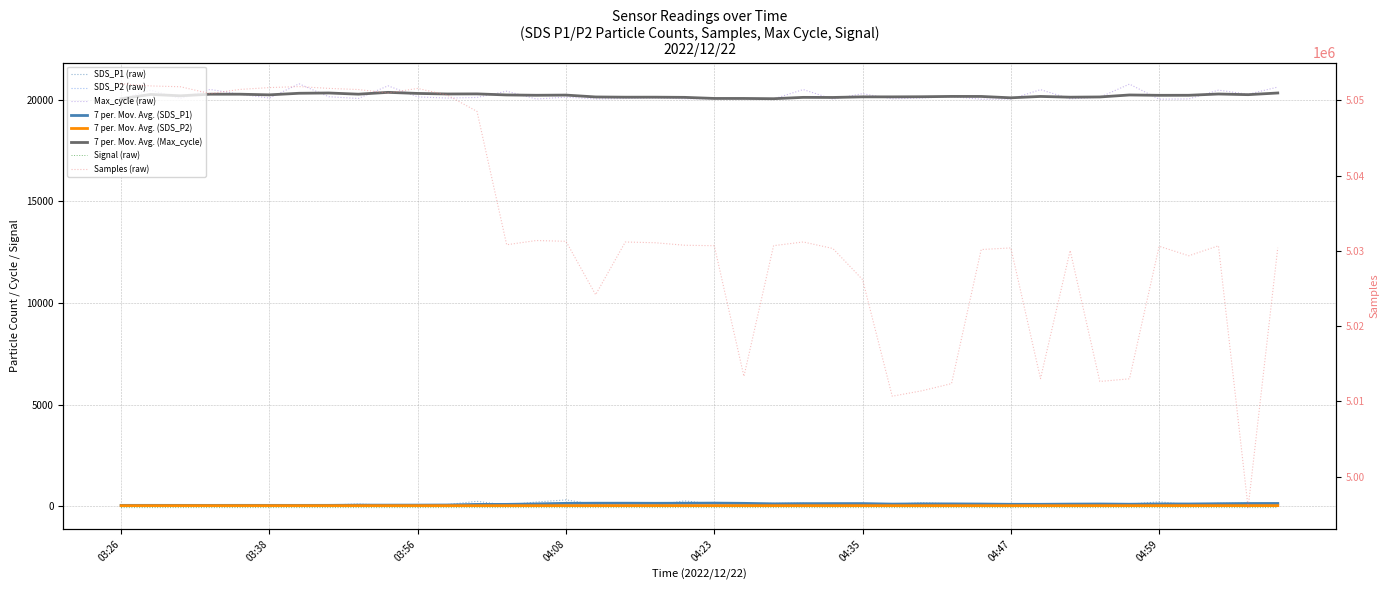

How many categories are shown in the chart?

40